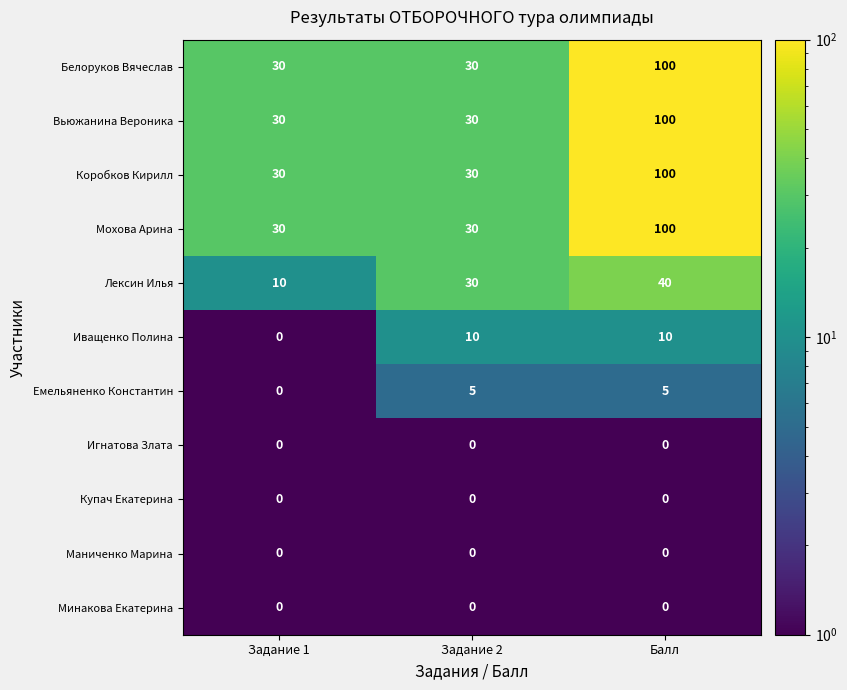

The value of Лексин Илья at Задание 2 is 51. True or false?

False